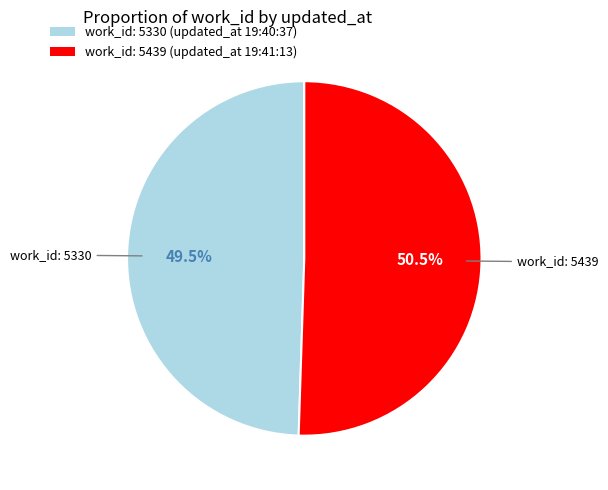

Rank the categories by value from lowest to highest.

work_id: 5330 (updated_at 19:40:37), work_id: 5439 (updated_at 19:41:13)